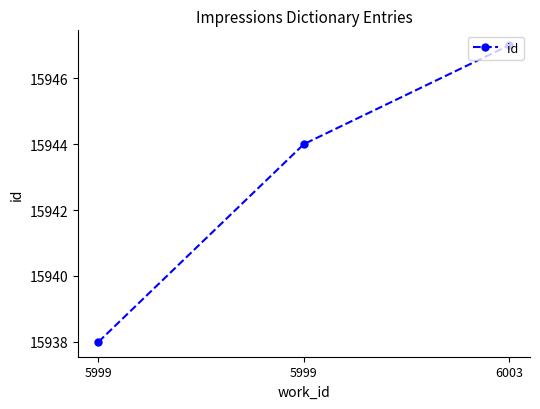

What is the sum of all values?

47829